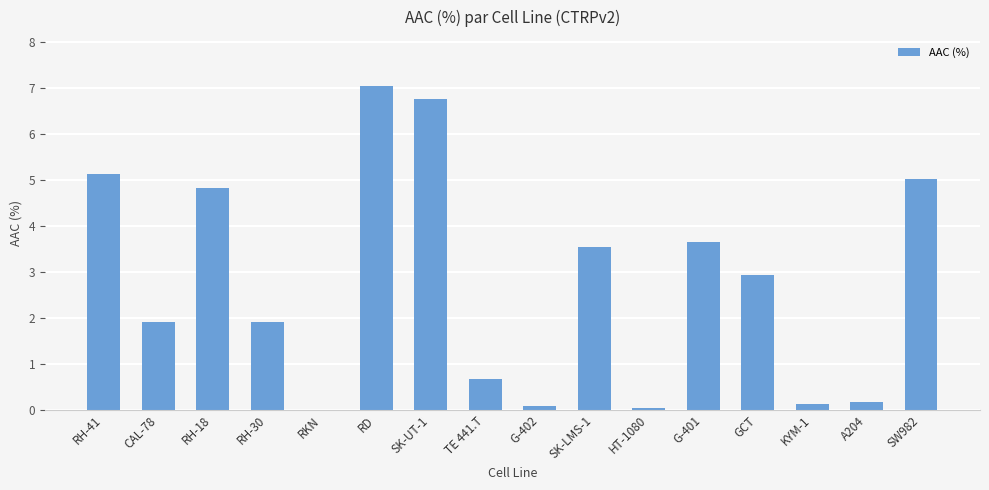

What is the change in value from G-402 to G-401?

+3.6